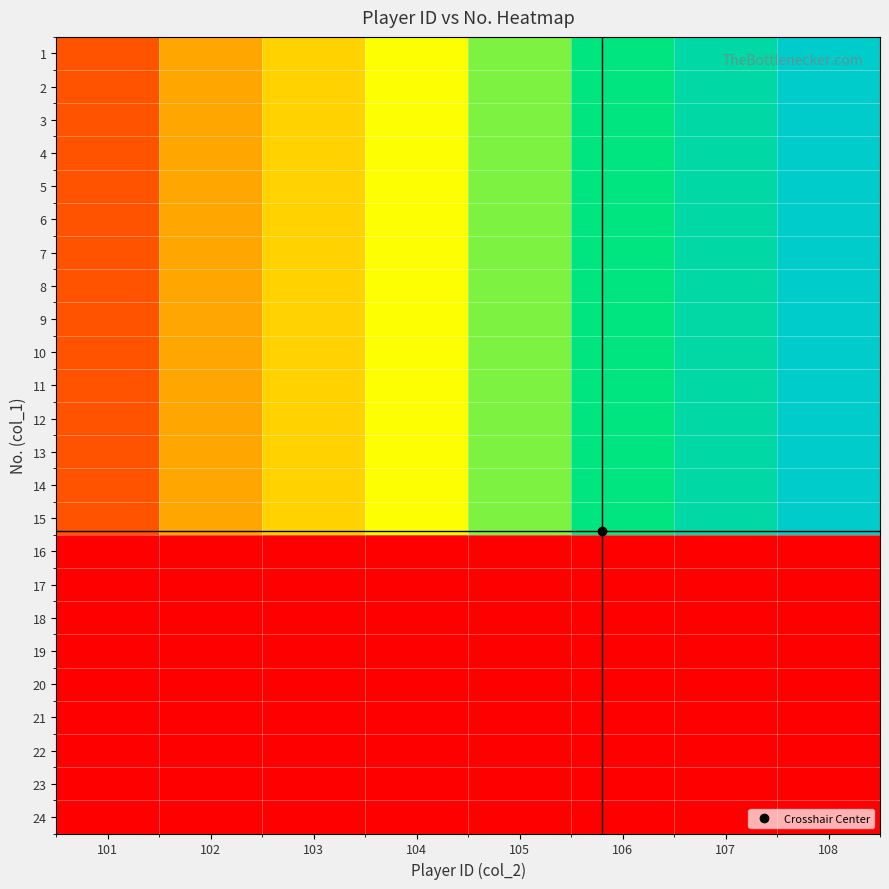

Between 103 and 108, which is larger?

108